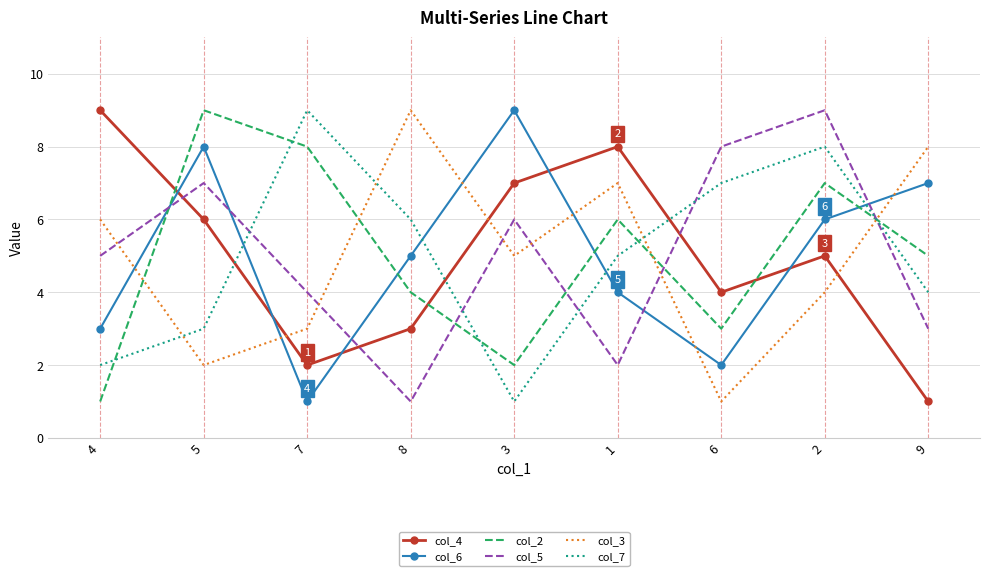

The col_6 series shows 3 at 9. True or false?

False